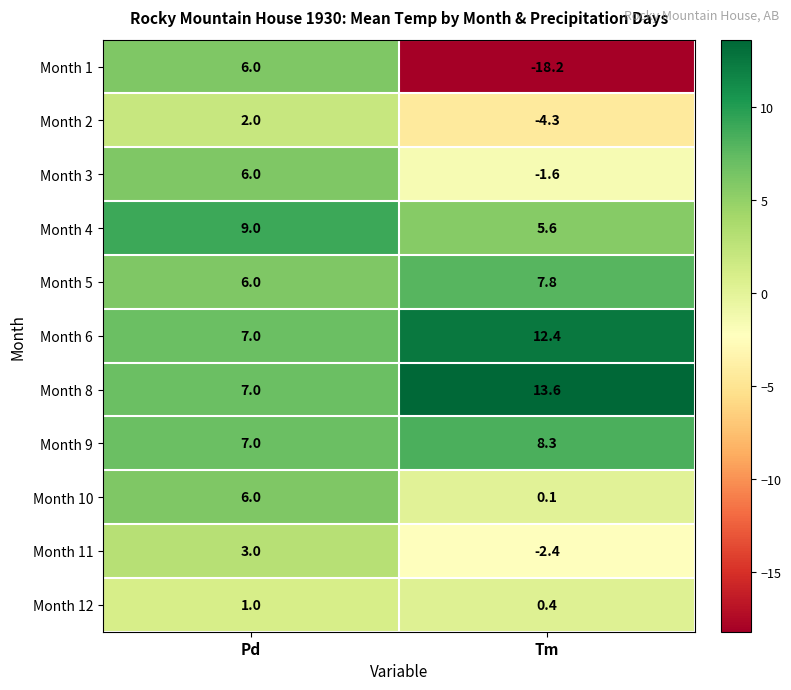

How many categories are shown in the chart?

2